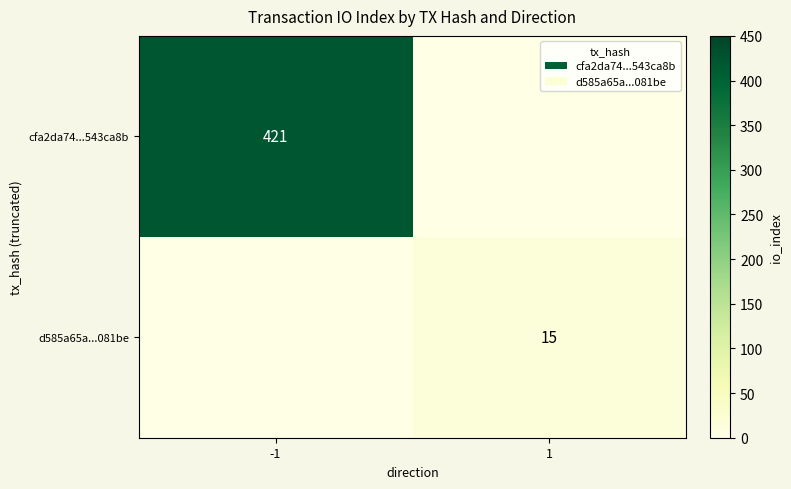

The d585a65a...081be series shows 4 at 1. True or false?

False